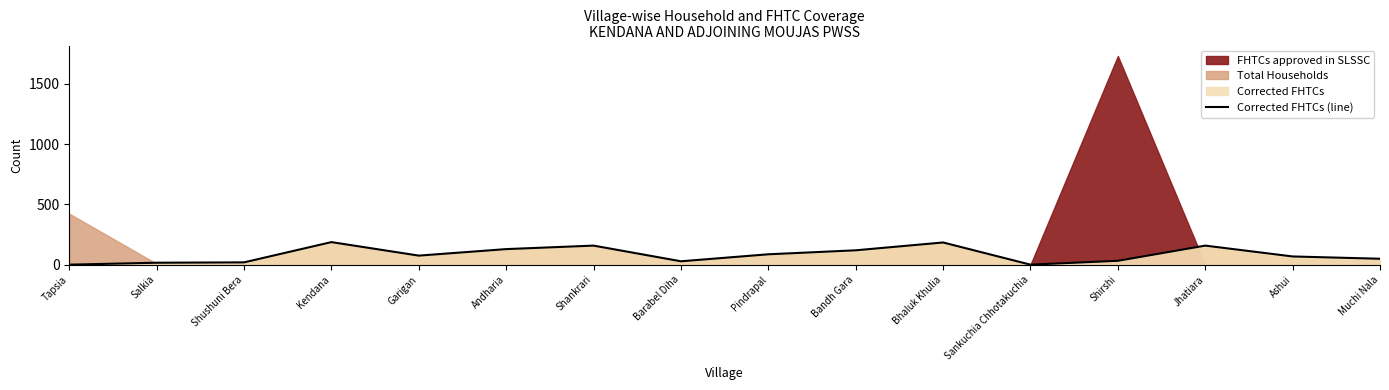

Where does the data first go above 75?

Kendana